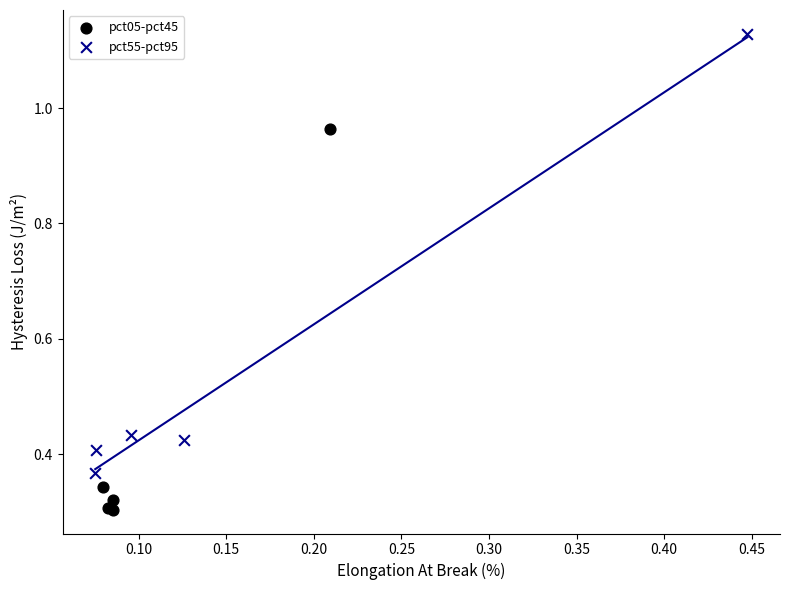

Which series reaches the maximum Y coordinate?

pct55-pct95